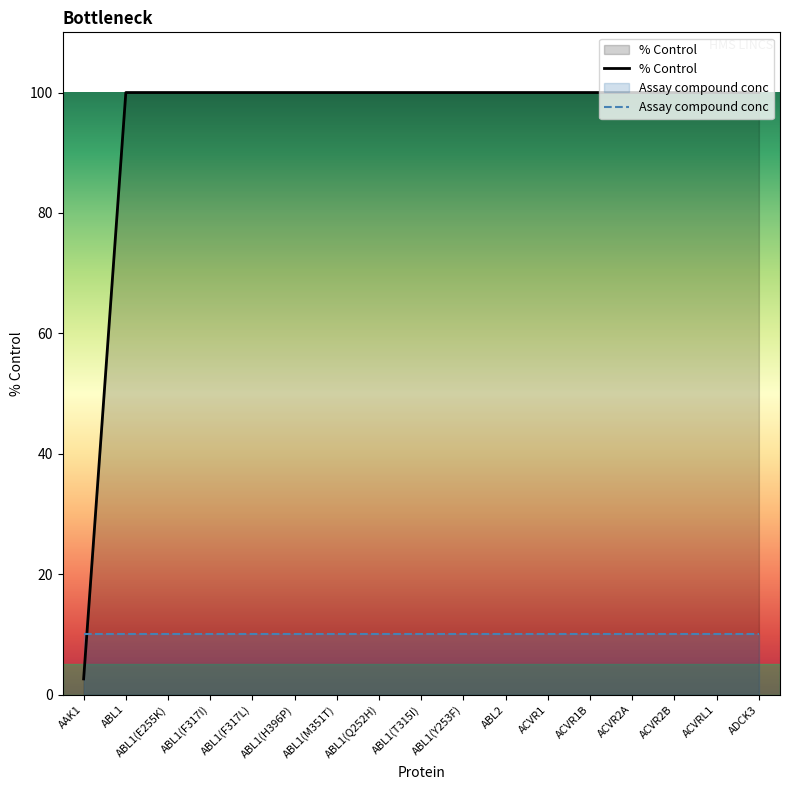

What is the label of the 13th point from the right?

ABL1(F317L)